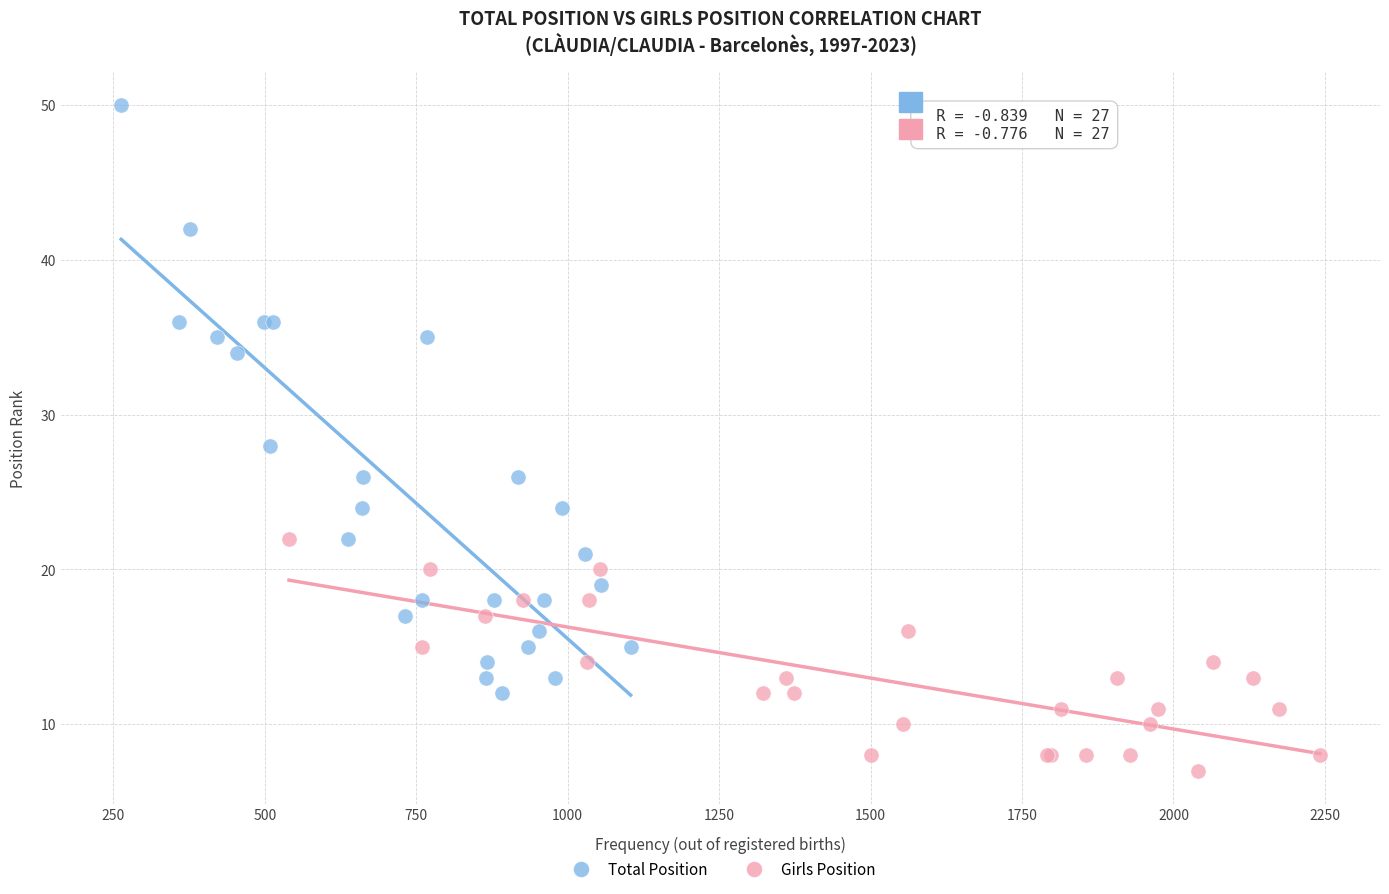

Which series reaches the minimum Y coordinate?

Girls Position